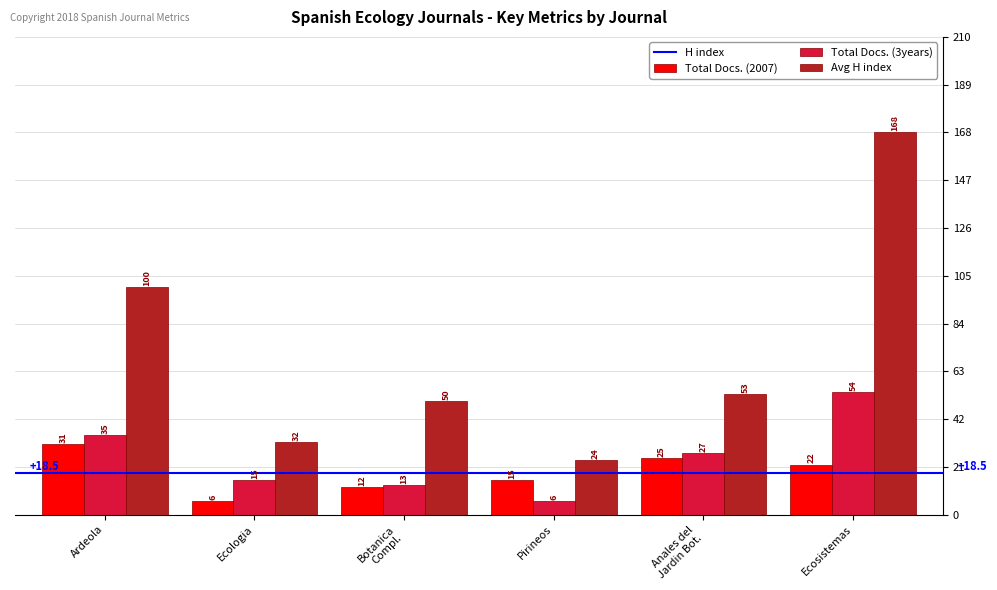

How many bars are there in total?

18